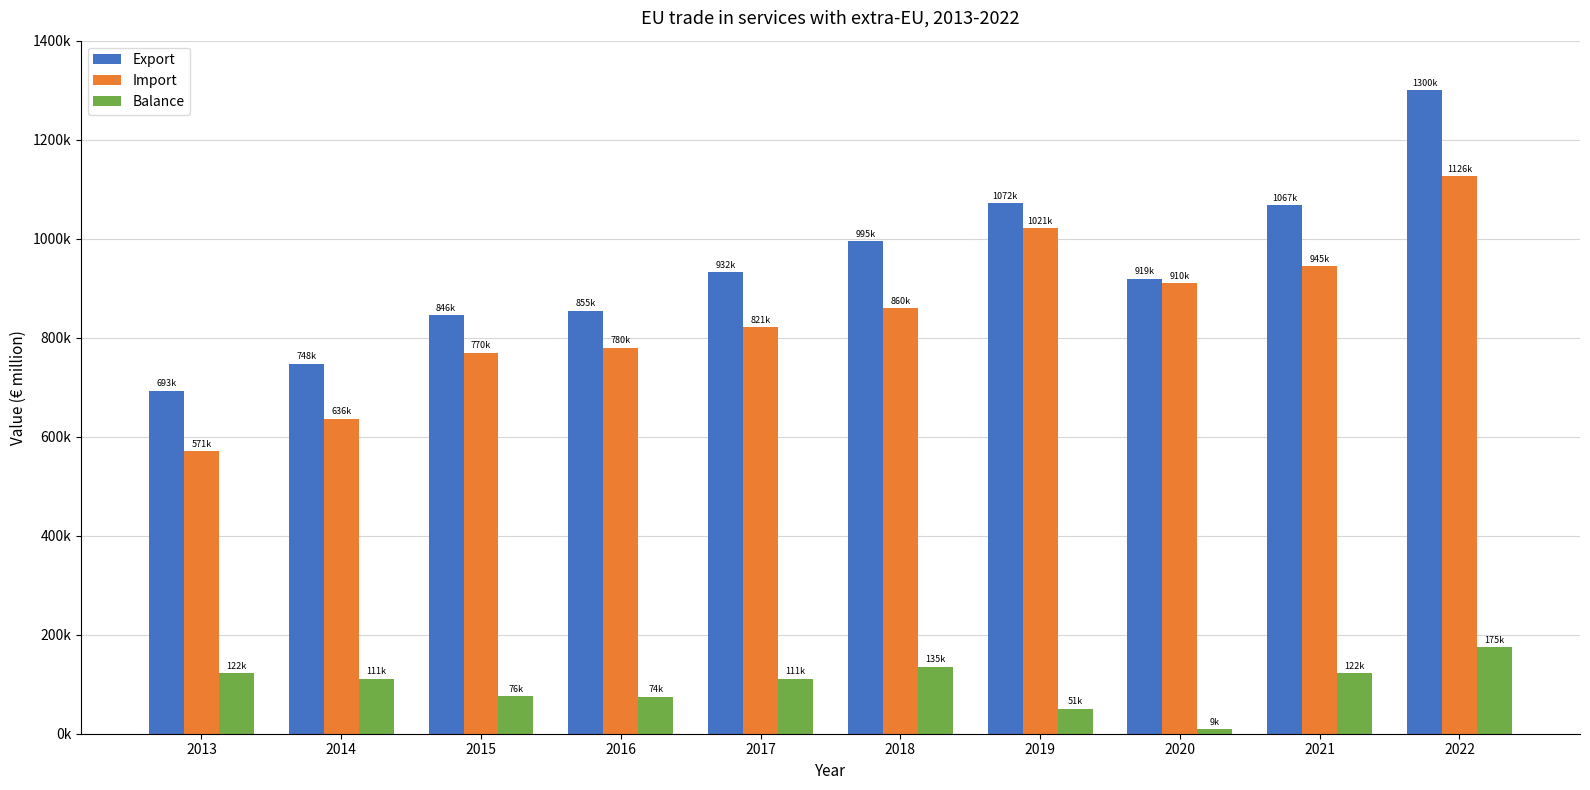

What is the sum of all Import values?

8438585.9